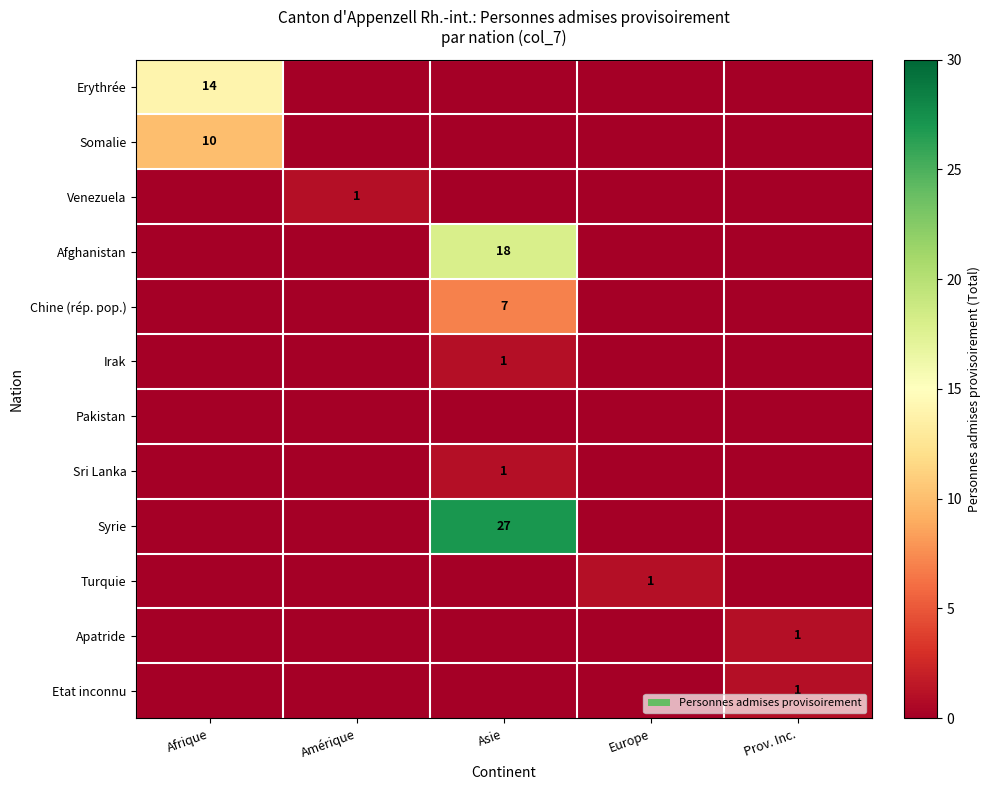

Which has a higher value, Amérique or Afrique?

Afrique